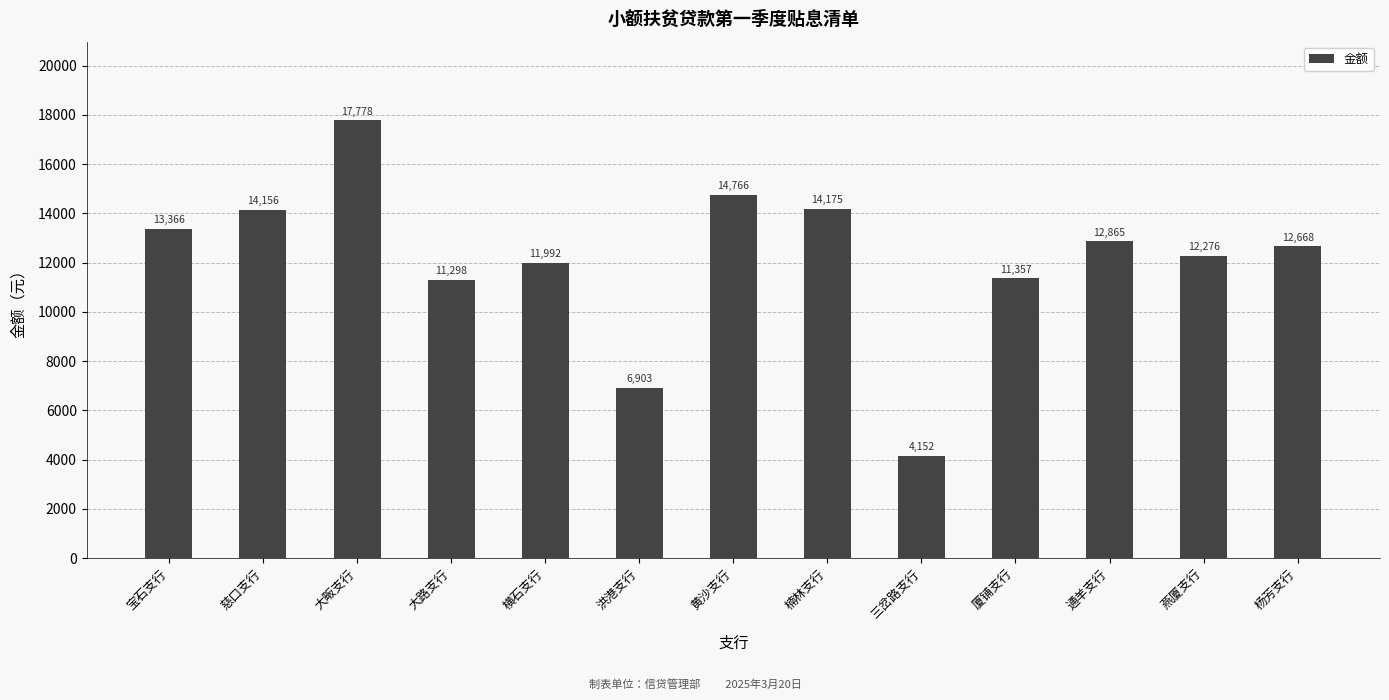

Does the chart contain any negative values?

No